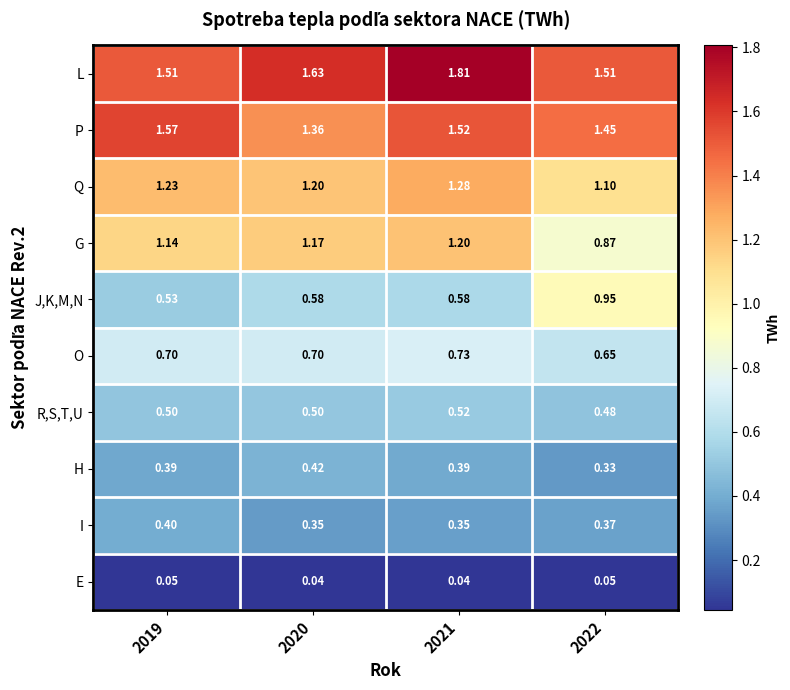

Rank the series at 2019 from highest to lowest value.

P, L, Q, G, O, J,K,M,N, R,S,T,U, I, H, E